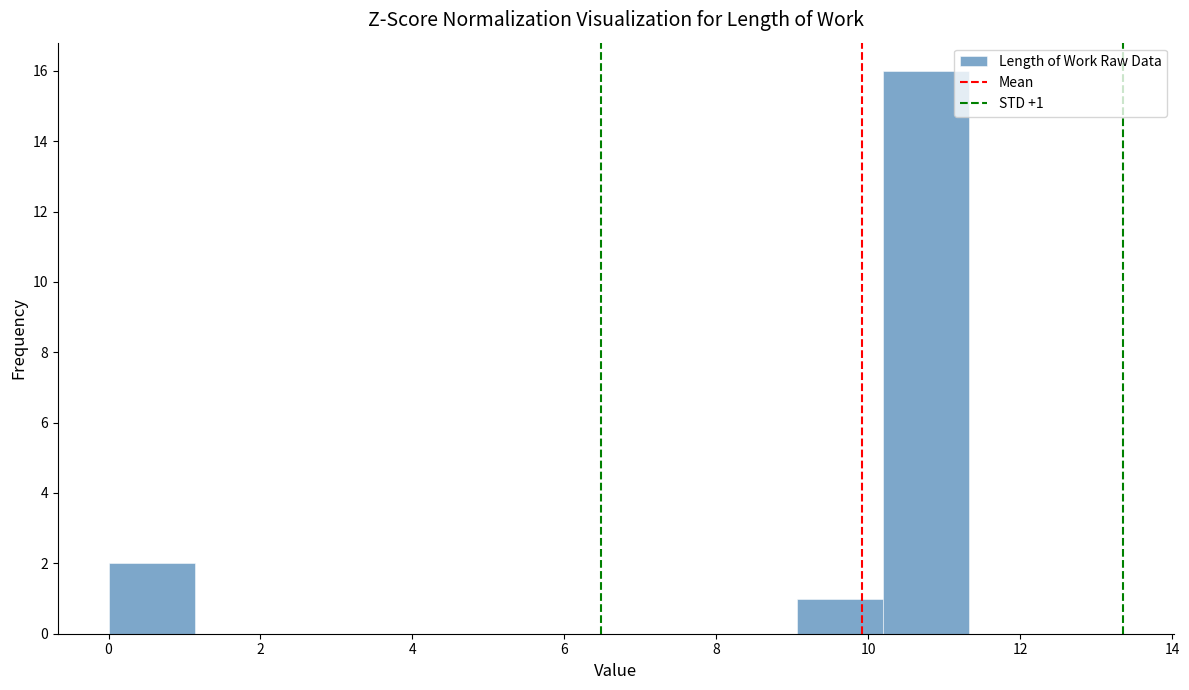

Which range on the x-axis has the tallest bar?

10.2 to 11.4